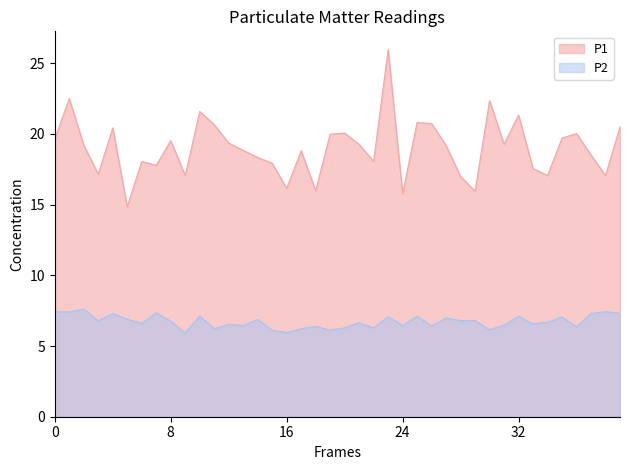

Rank the series at 01:35 from lowest to highest value.

P2, P1